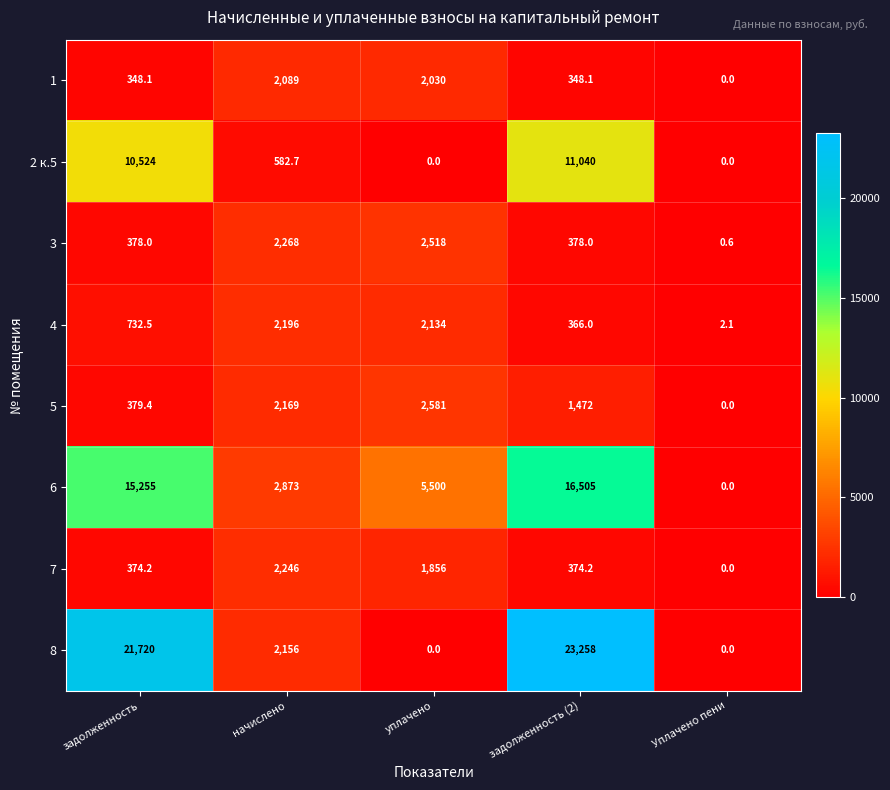

What is the sum of all 4 values?

5430.6